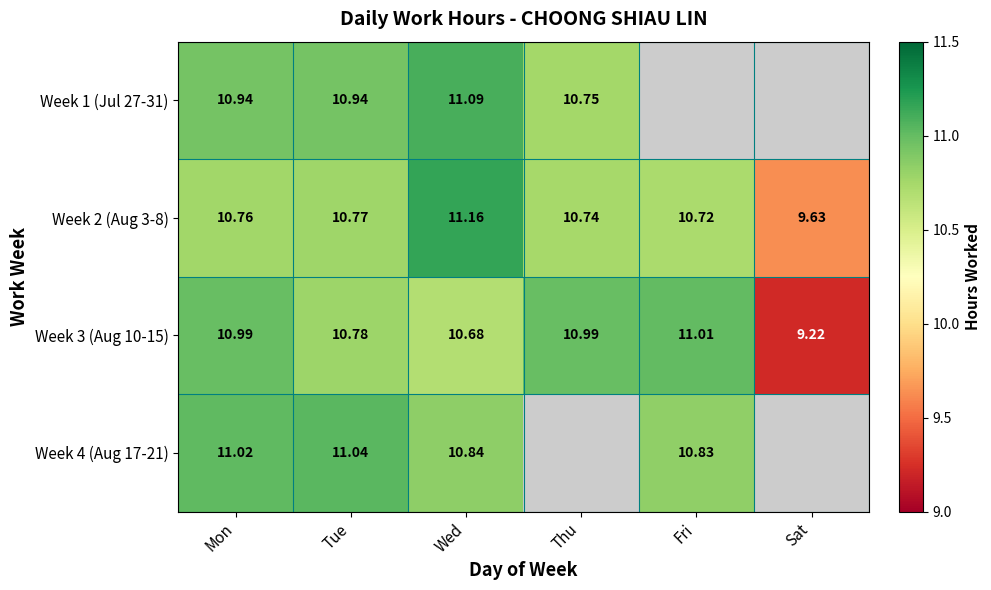

At which label is Week 2 (Aug 3-8) closest to 10?

Sat